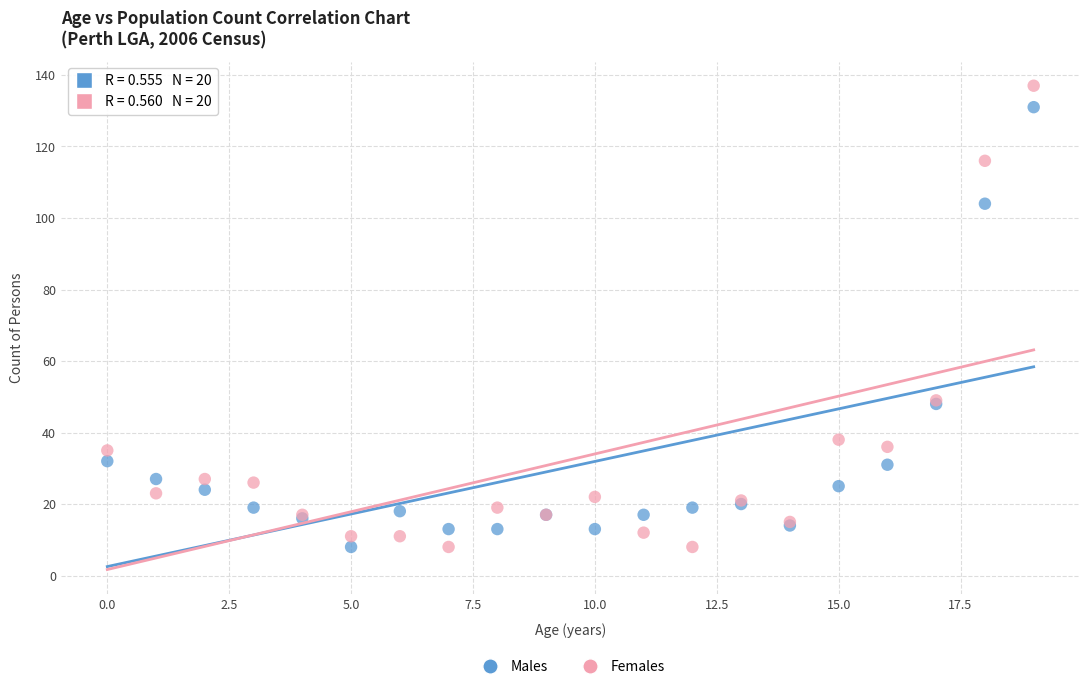

What are all the series names shown in the legend?

Males, Females